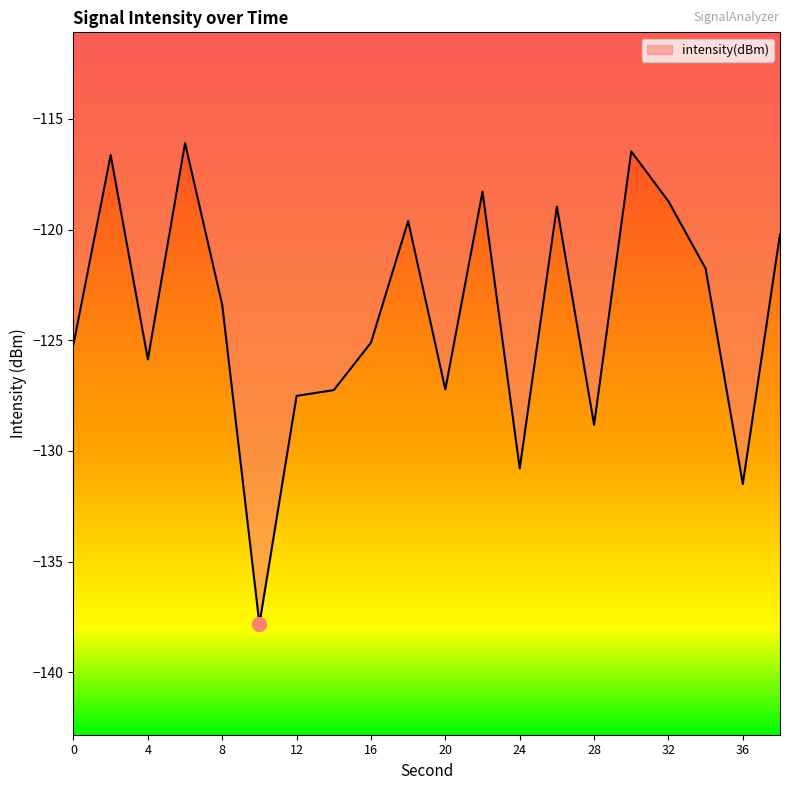

What is the smallest value displayed?

-137.8